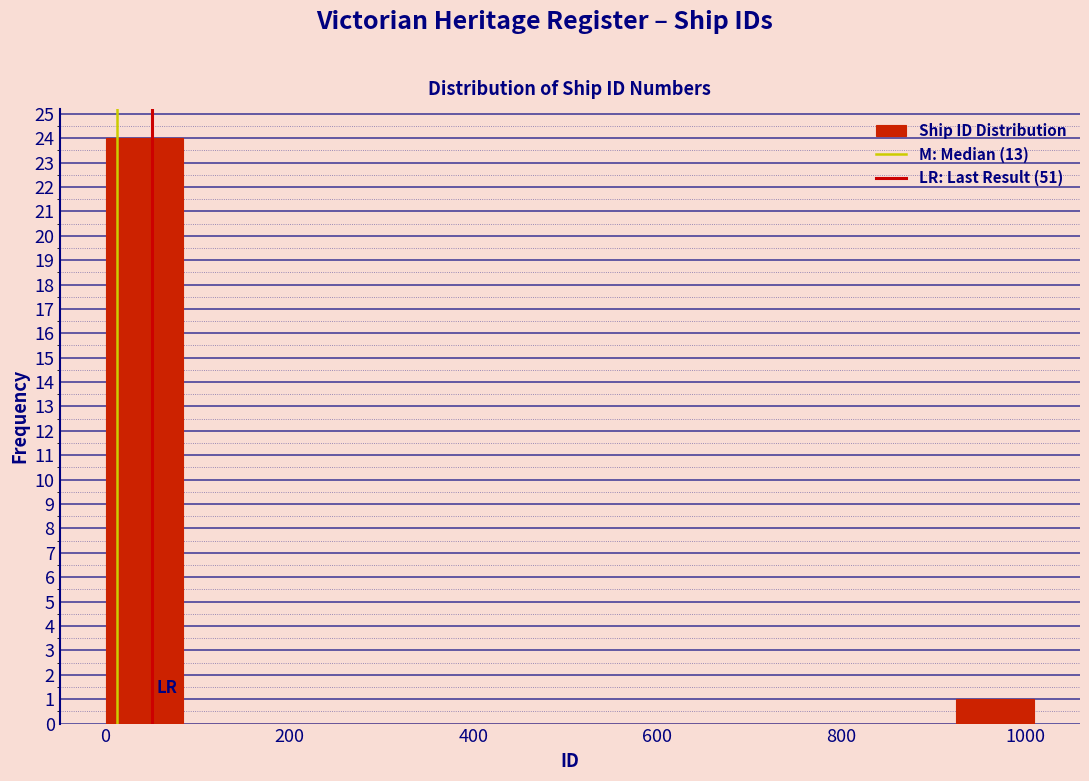

Reading left to right, transcribe this chart: for each bar, give the range it covers on the x-axis and its height. Neither the bar edges nor the heights are printed on the chart, so give them approximately, as read against the axes.

0 to 80: 24
80 to 160: 0
160 to 260: 0
260 to 340: 0
340 to 420: 0
420 to 500: 0
500 to 580: 0
580 to 680: 0
680 to 760: 0
760 to 840: 0
840 to 920: 0
920 to 1000: 1